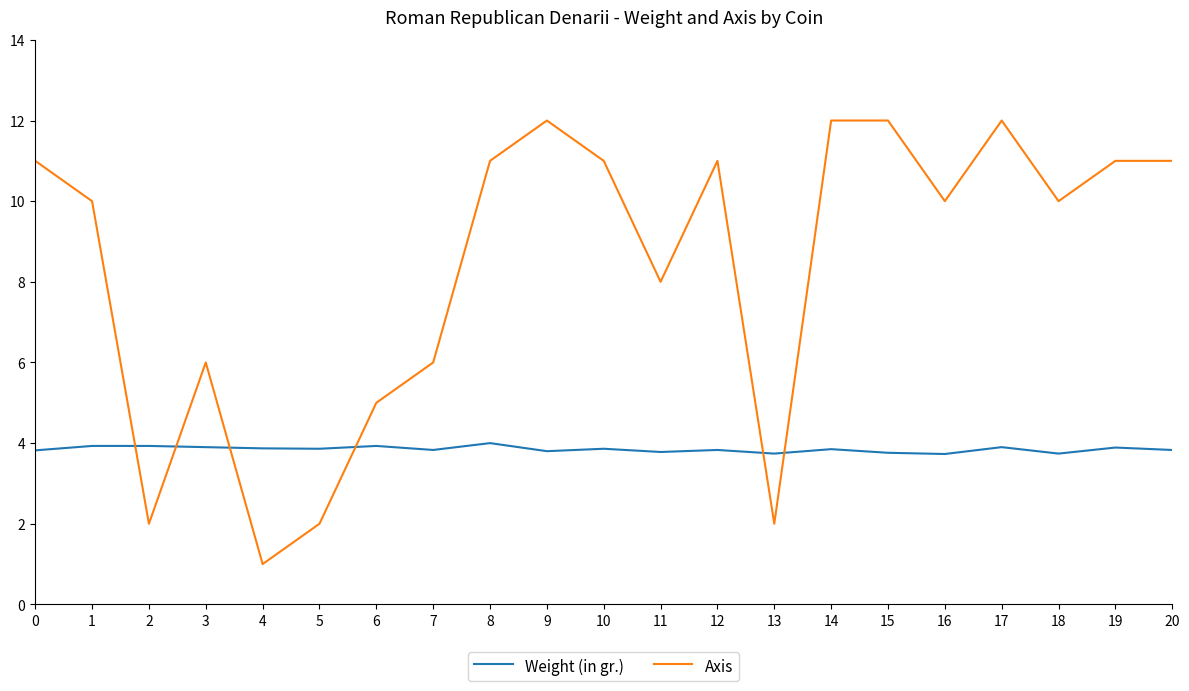

How many intersections are there between Weight (in gr.) and Axis?

6